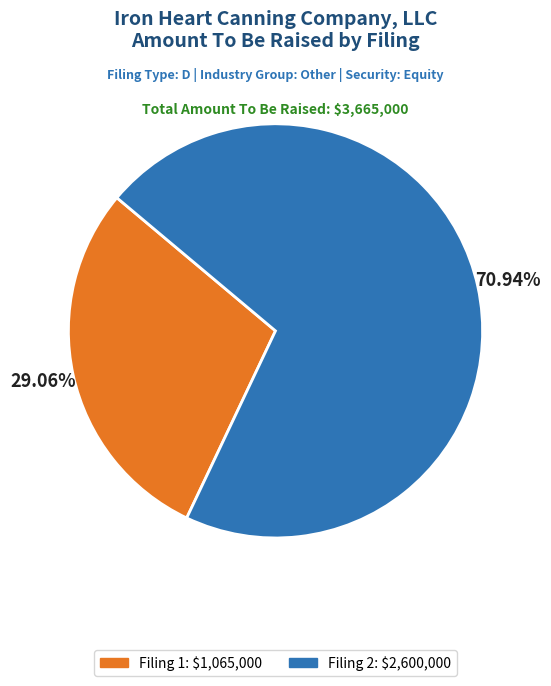

Count the number of slices in the pie.

2